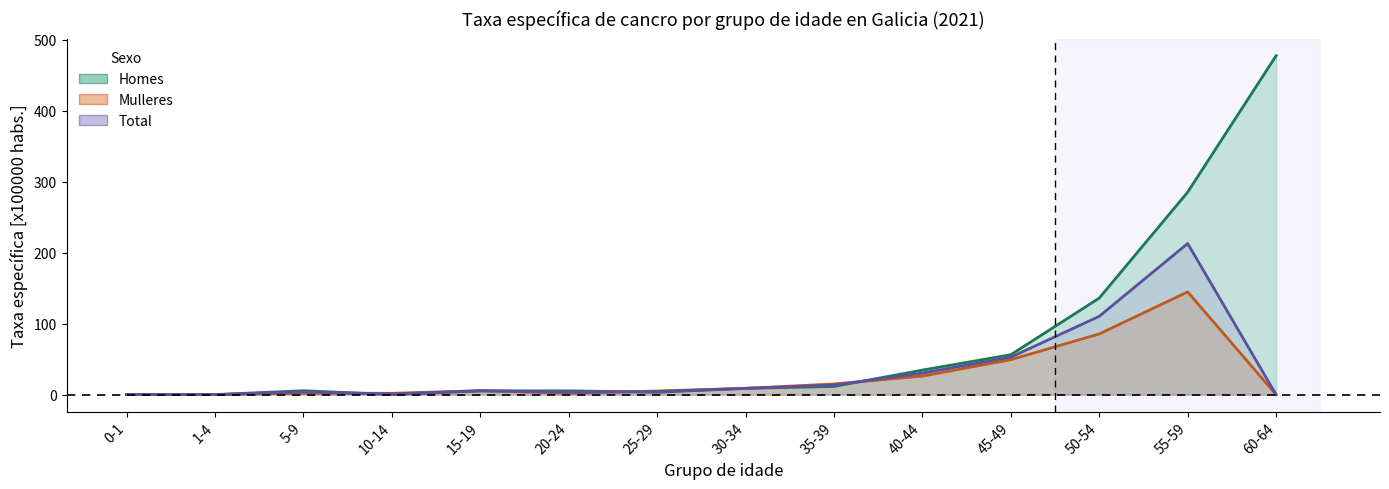

Reading left to right, list all the values displayed in this chart.

Homes: 0-1=0.0	1-4=0.0	5-9=5.5	10-14=0.0	15-19=5.2	20-24=5.3	25-29=3.3	30-34=8.8	35-39=11.5	40-44=34.5	45-49=56.2	50-54=136.0	55-59=285.3	60-64=477.5
Mulleres: 0-1=0.0	1-4=0.0	5-9=2.0	10-14=1.8	15-19=5.5	20-24=1.9	25-29=5.1	30-34=8.8	35-39=15.0	40-44=26.1	45-49=49.2	50-54=85.5	55-59=144.7	60-64=0.0
Total: 0-1=0.0	1-4=0.0	5-9=3.8	10-14=0.9	15-19=5.4	20-24=3.6	25-29=4.2	30-34=8.8	35-39=13.3	40-44=30.3	45-49=52.7	50-54=110.3	55-59=212.9	60-64=0.0